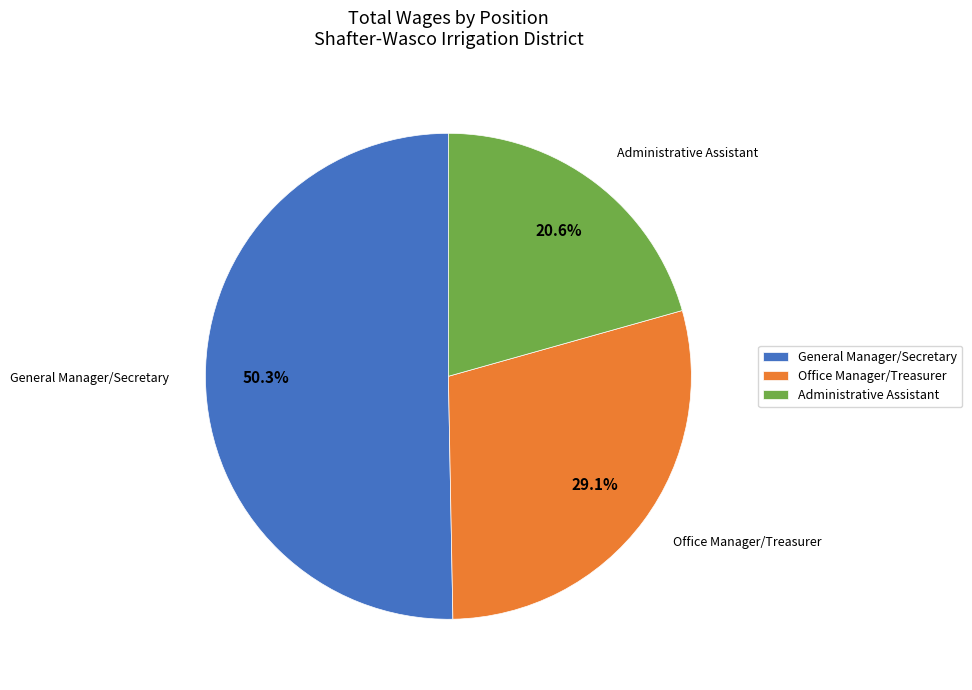

Is it true that Administrative Assistant is 28% of the pie?

False